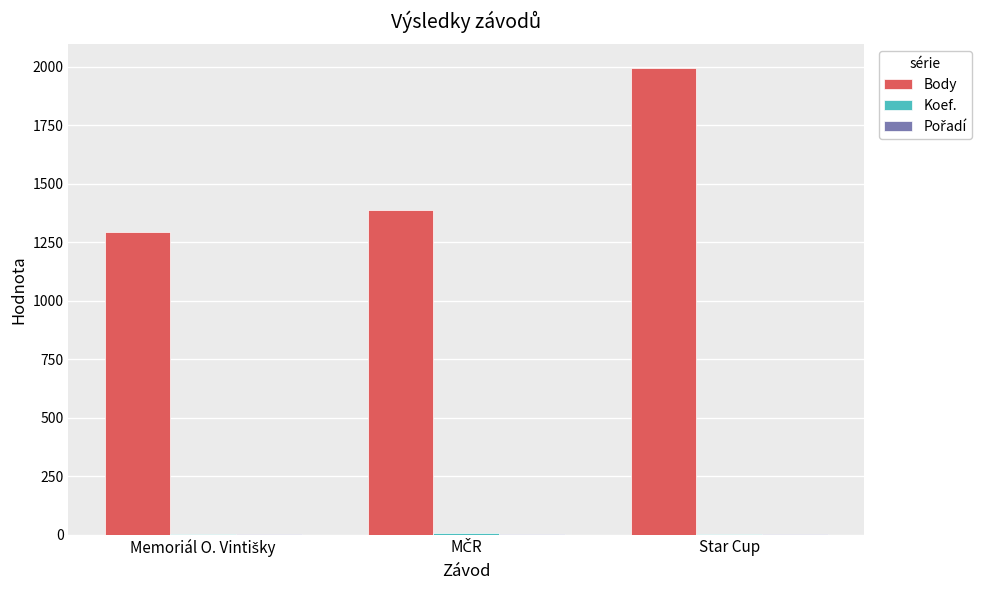

At which category does the chart reach its peak across all series?

Star Cup